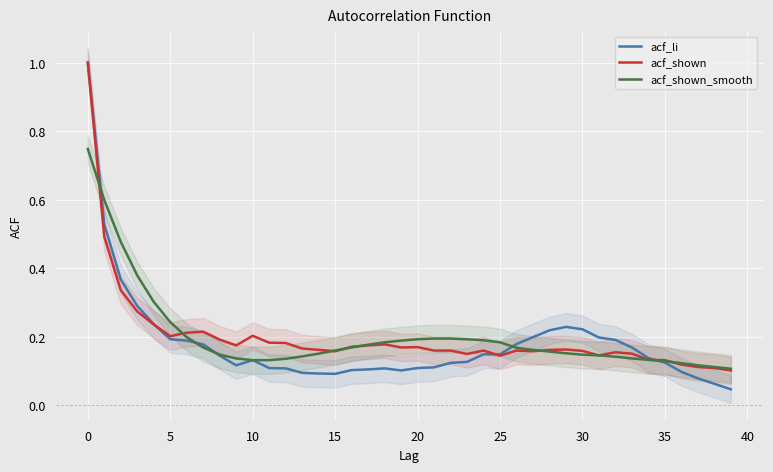

What is the maximum value for acf_shown_smooth?

0.7